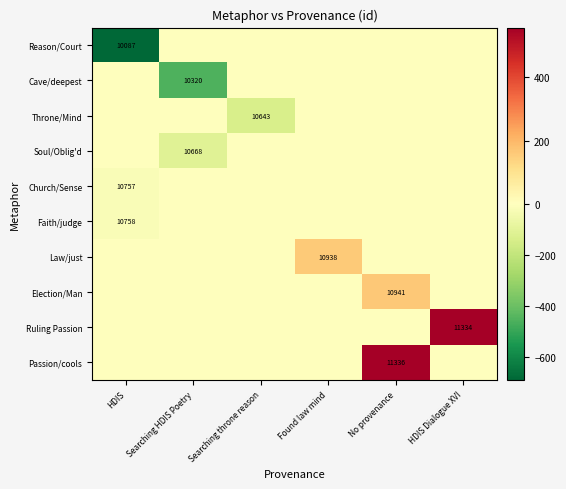

Count the number of data series in this chart.

10